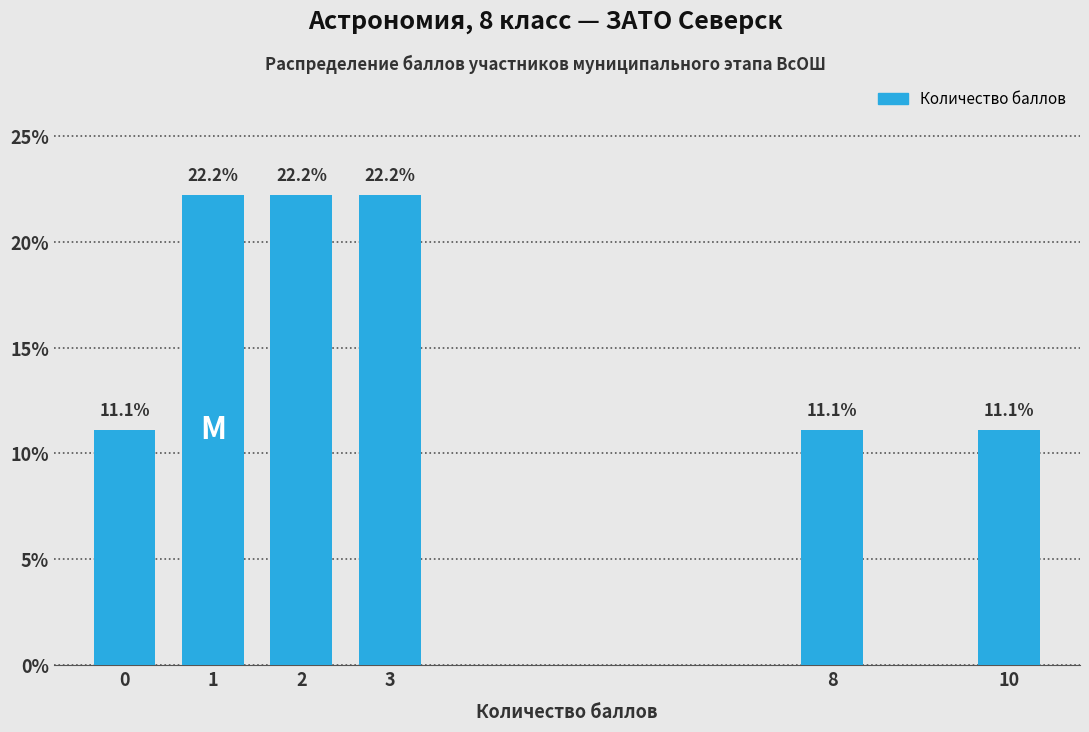

Reading left to right, list all the values displayed in this chart.

0=11.1	1=22.2	2=22.2	3=22.2	8=11.1	10=11.1